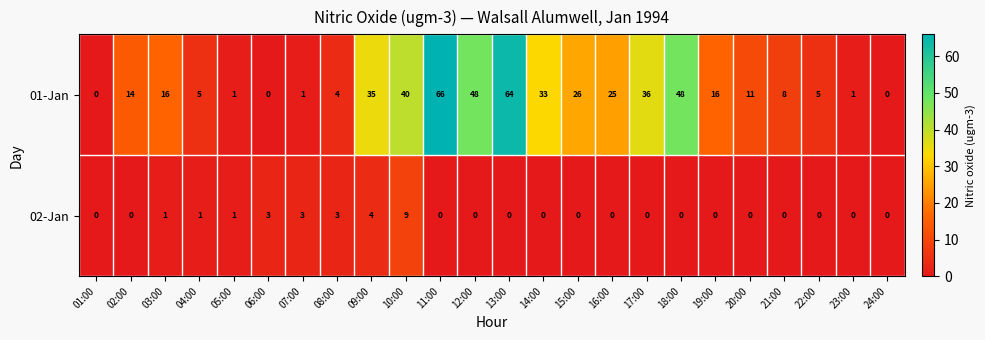

What is the maximum value for 01-Jan?

66